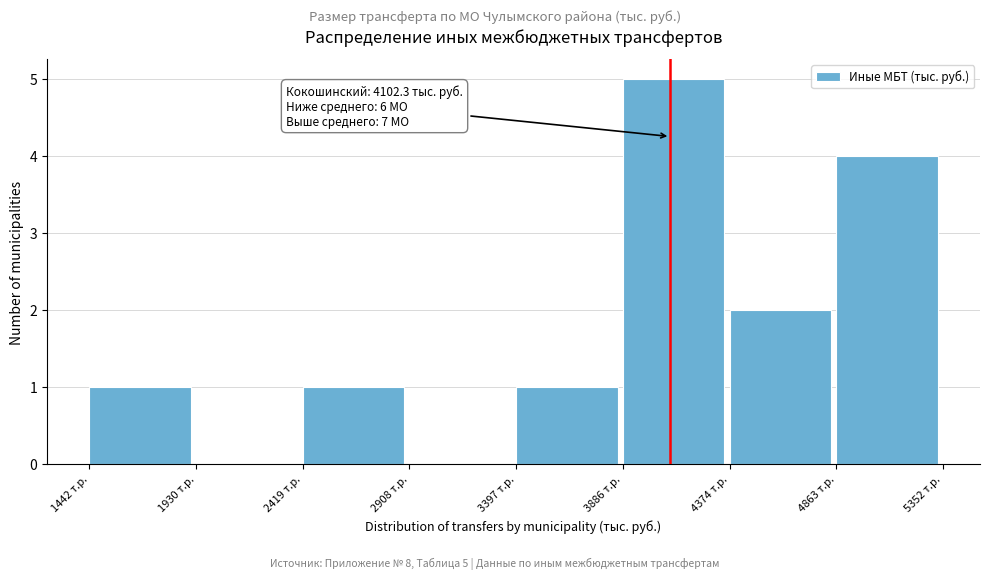

Which range on the x-axis has the tallest bar?

3900 to 4350